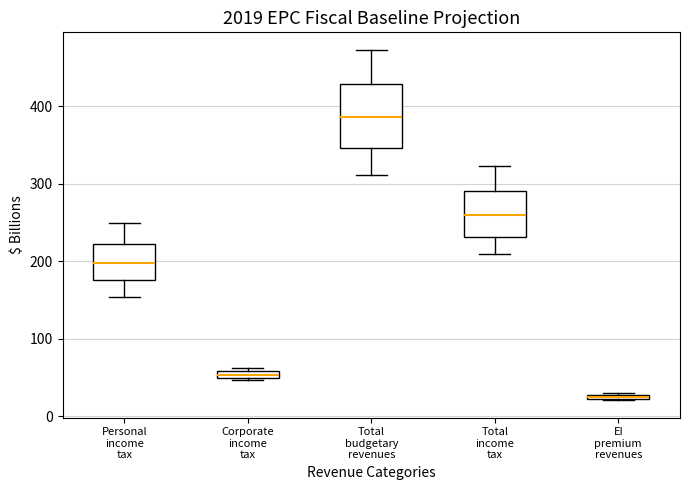

Which box is the tallest, from its lower edge to its upper edge?

Total budgetary revenues